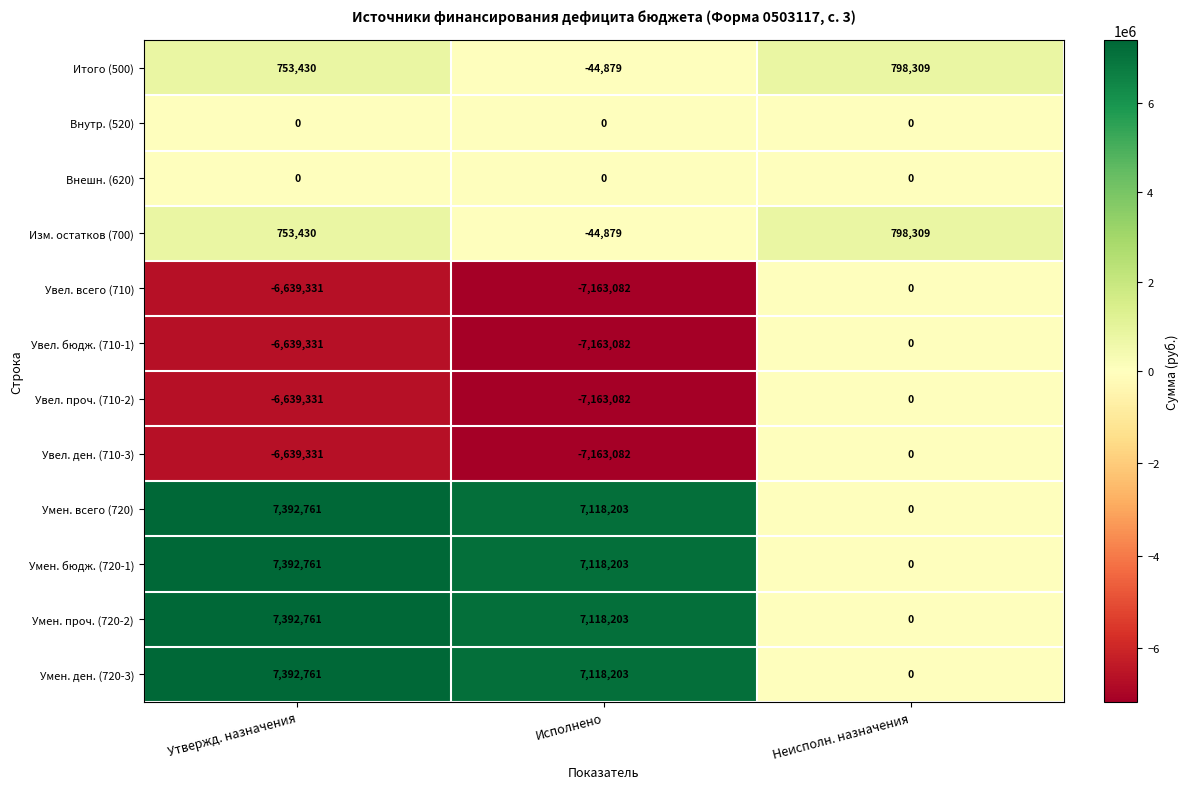

Where is Итого (500) nearest to the value 376715?

Утвержд. назначения